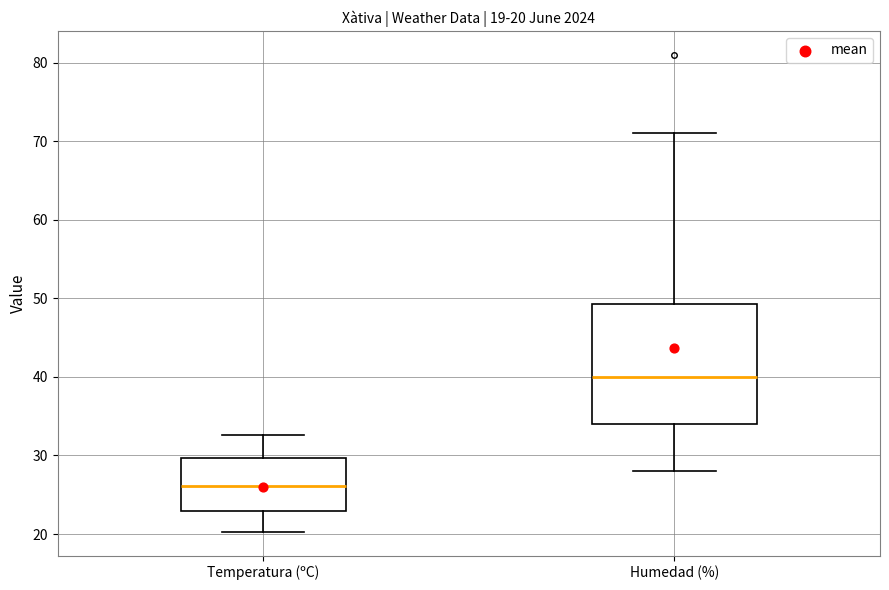

Which box is the tallest, from its lower edge to its upper edge?

Humedad (%)